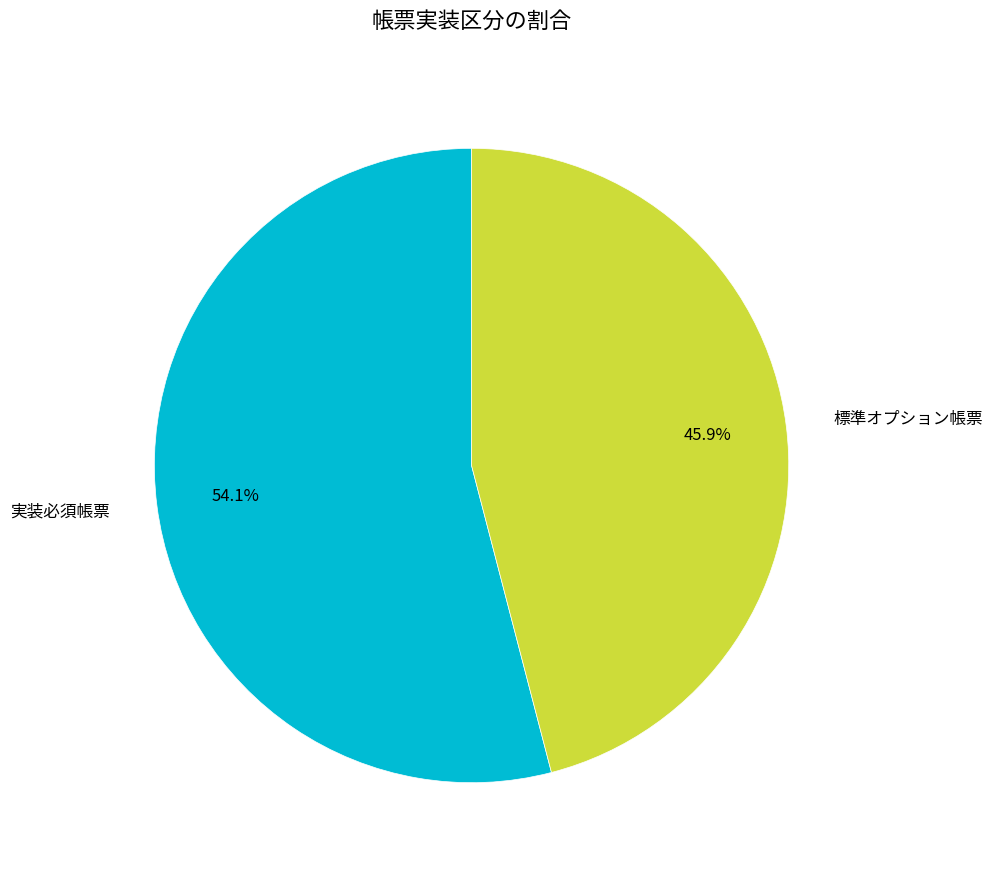

To the nearest percent, what percentage of the pie is 標準オプション帳票?

46%